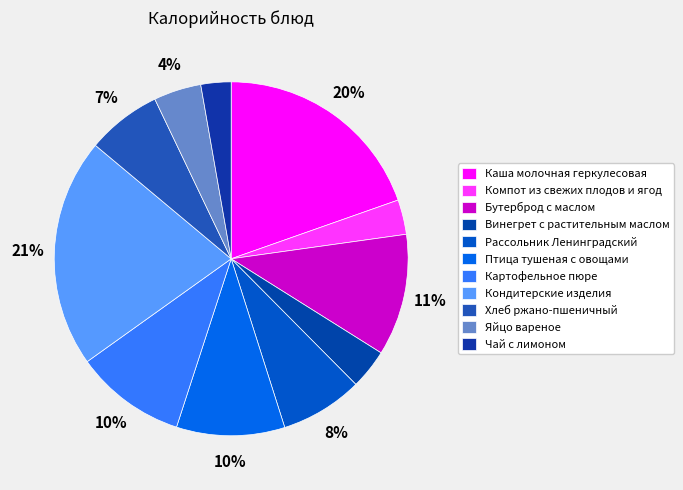

True or false: Винегрет с растительным маслом accounts for 1% of the total.

False